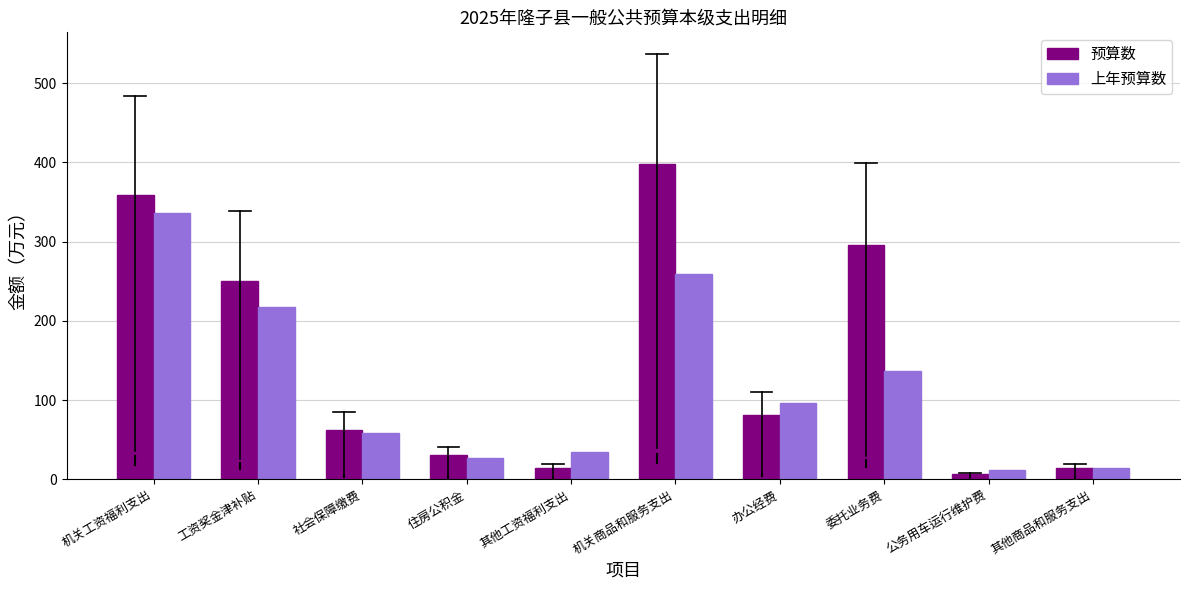

Which series changed the most between 社会保障缴费 and 公务用车运行维护费?

预算数